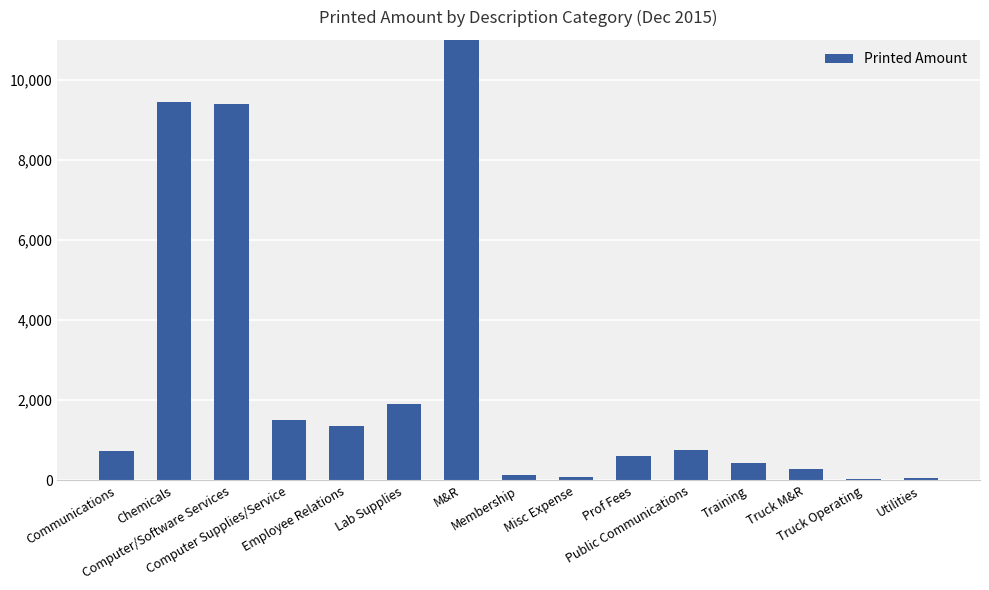

What is the difference between the values at Computer/Software Services and Training?

8974.6